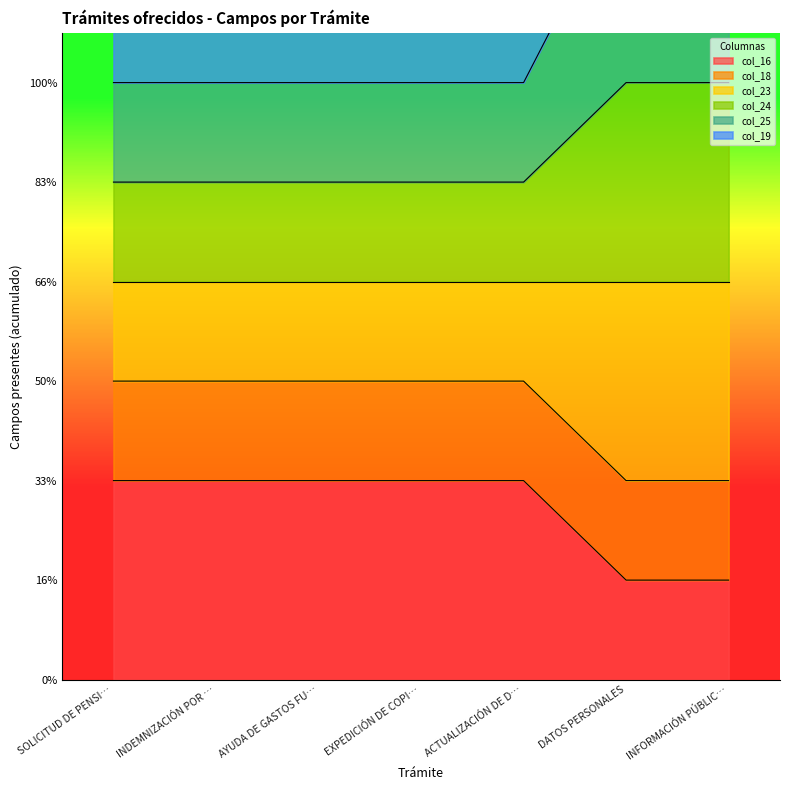

True or false: col_25 has more than 0 interior local peaks.

False